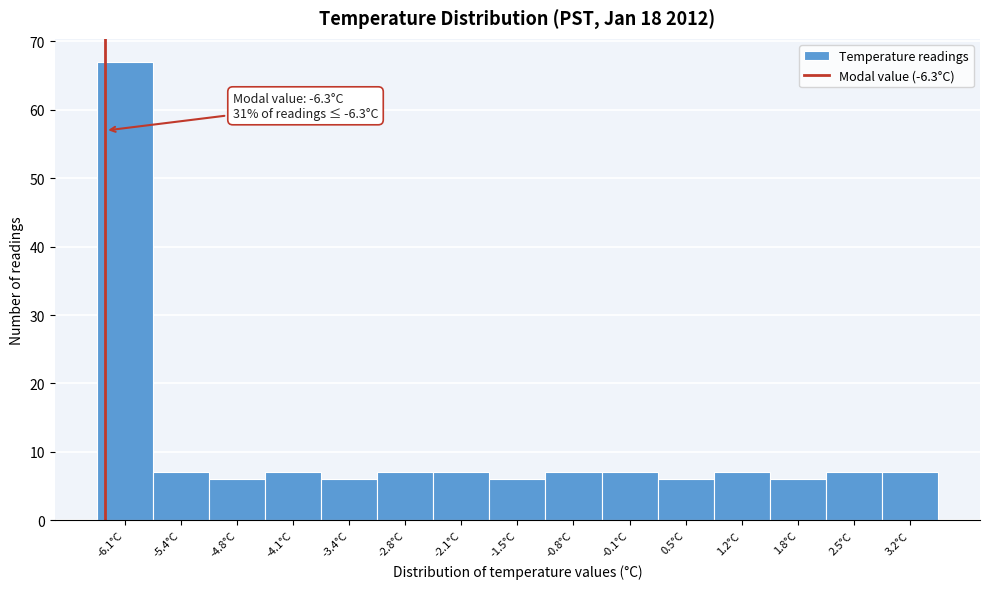

Which range on the x-axis has the tallest bar?

-6.40 to -5.74